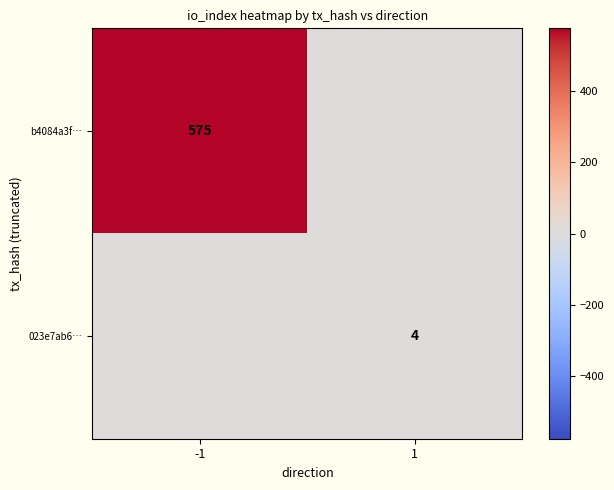

True or false: b4084a3f… has a value of 575 at -1.

True